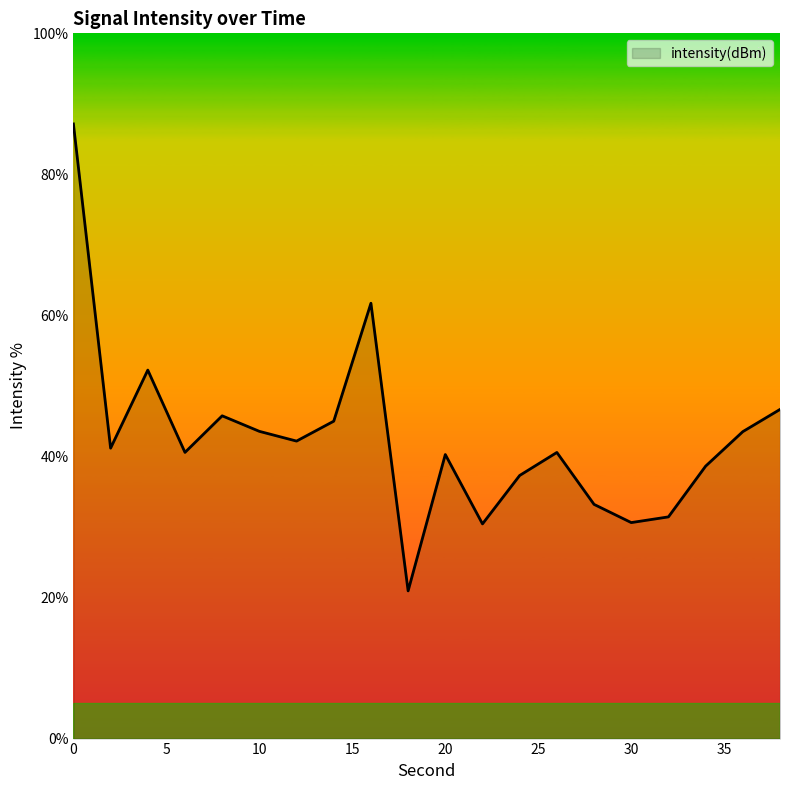

What is the difference between the maximum and minimum values?

66.2